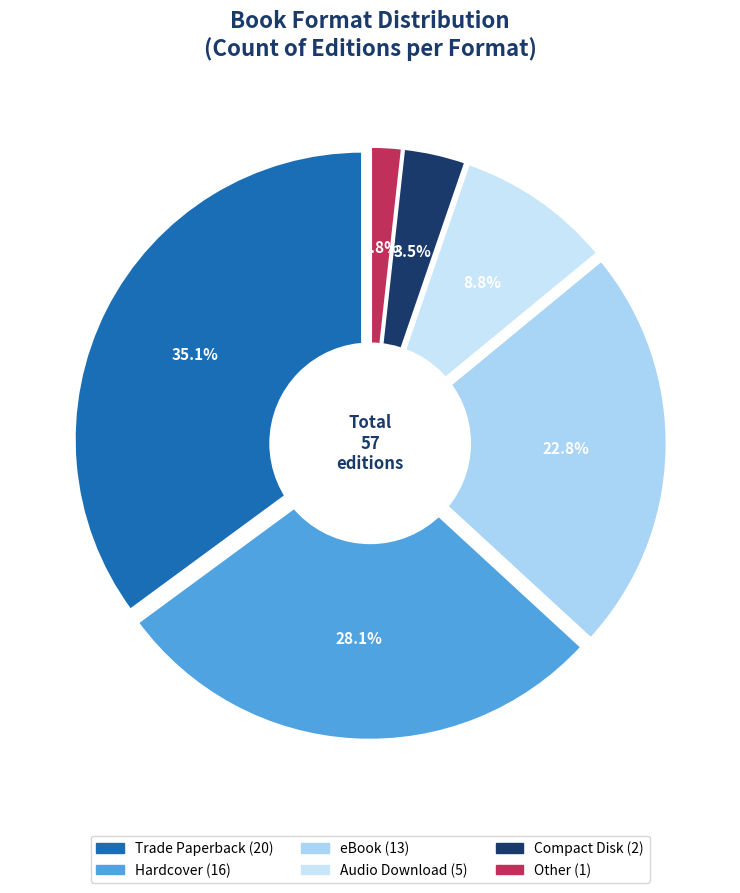

To the nearest percent, what is the average slice percentage?

17%